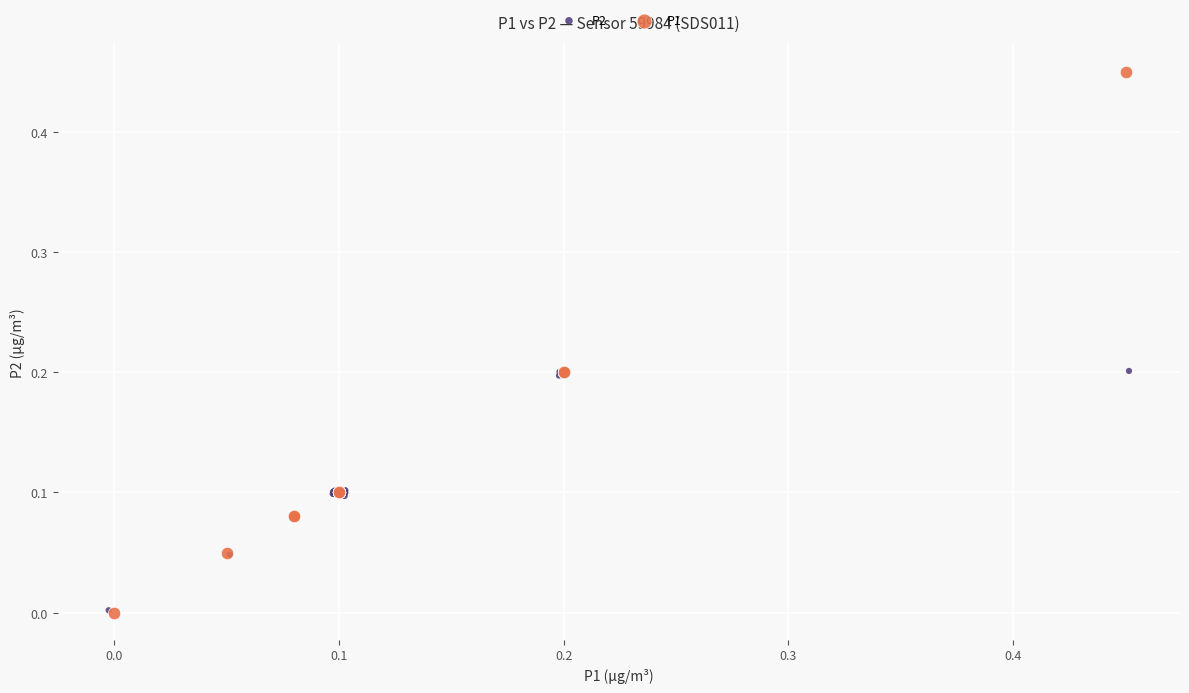

Which series contains the highest Y value?

P1